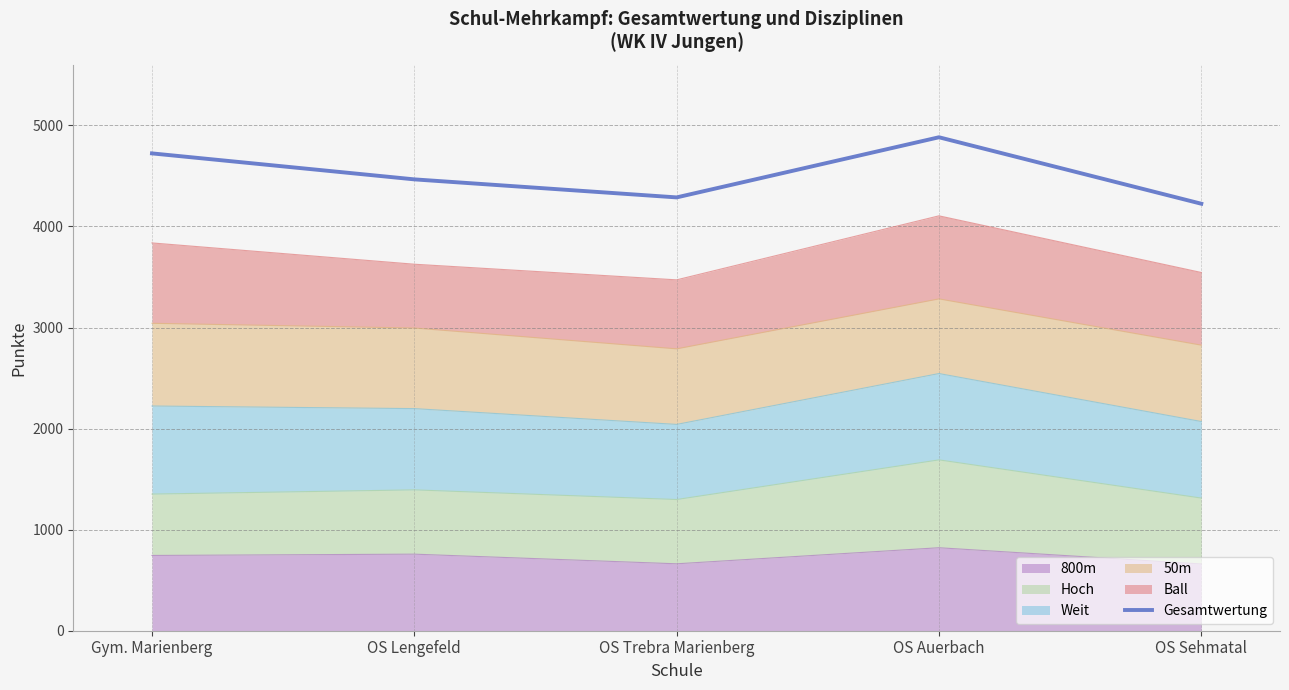

True or false: there are more than 1 points higher than both neighbors.

False